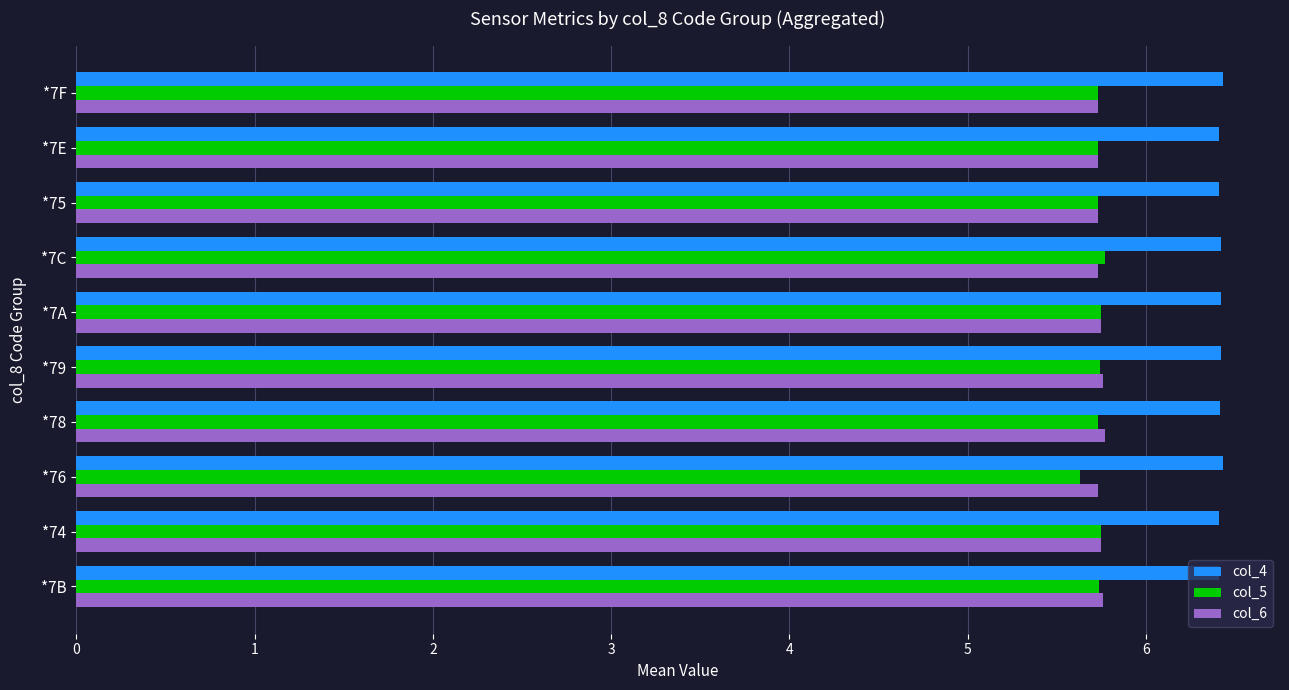

The value of col_6 at *79 is 5.8. True or false?

True